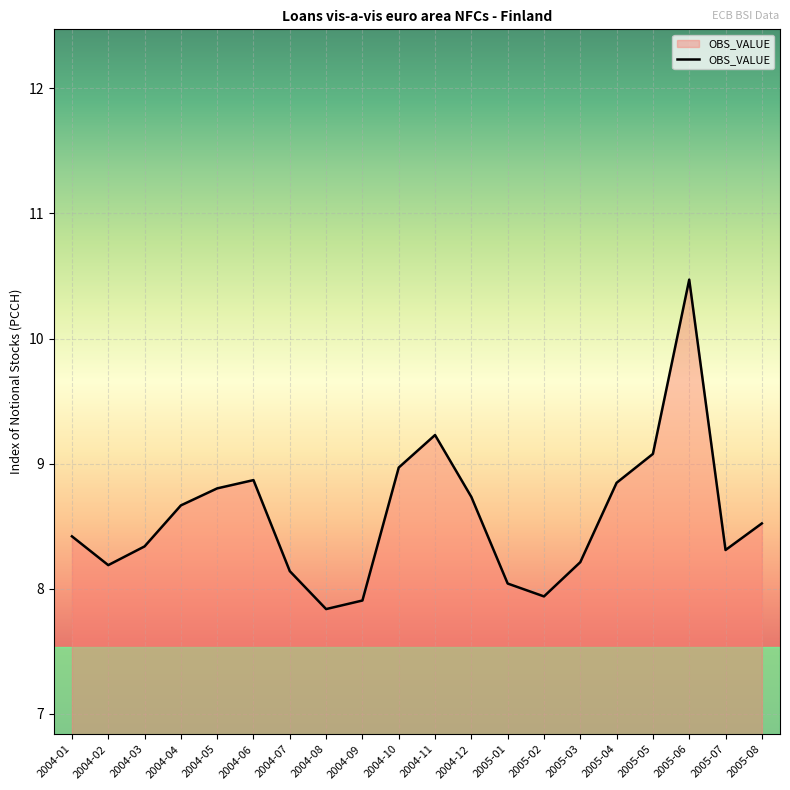

What is the minimum value shown in the chart?

7.8